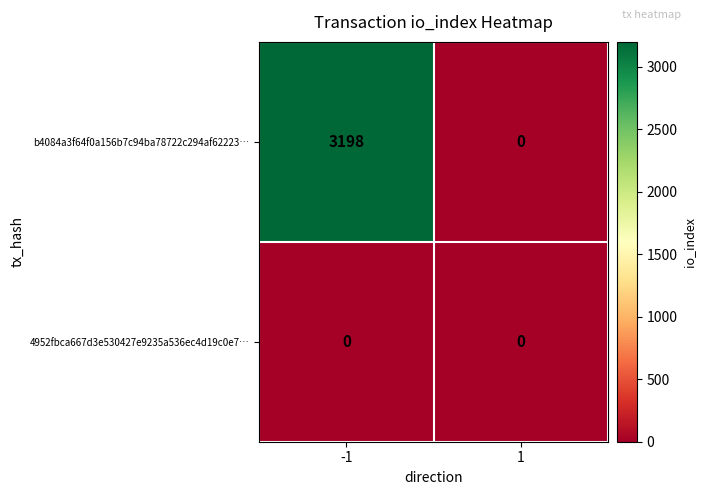

List the series in order of their peak value, lowest first.

4952fbca667d3e530427e9235a536ec4d19c0e7…, b4084a3f64f0a156b7c94ba78722c294af62223…